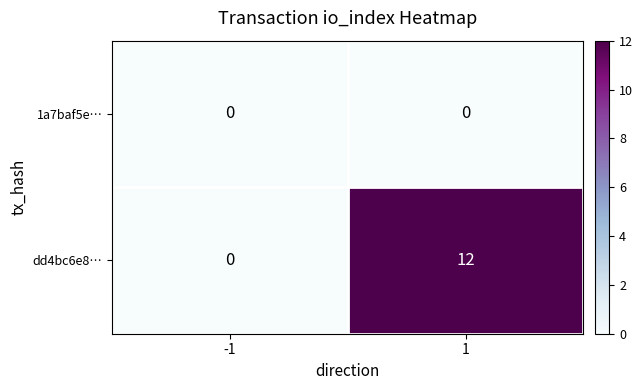

What is the sum of the dd4bc6e8… values at -1 and 1?

12